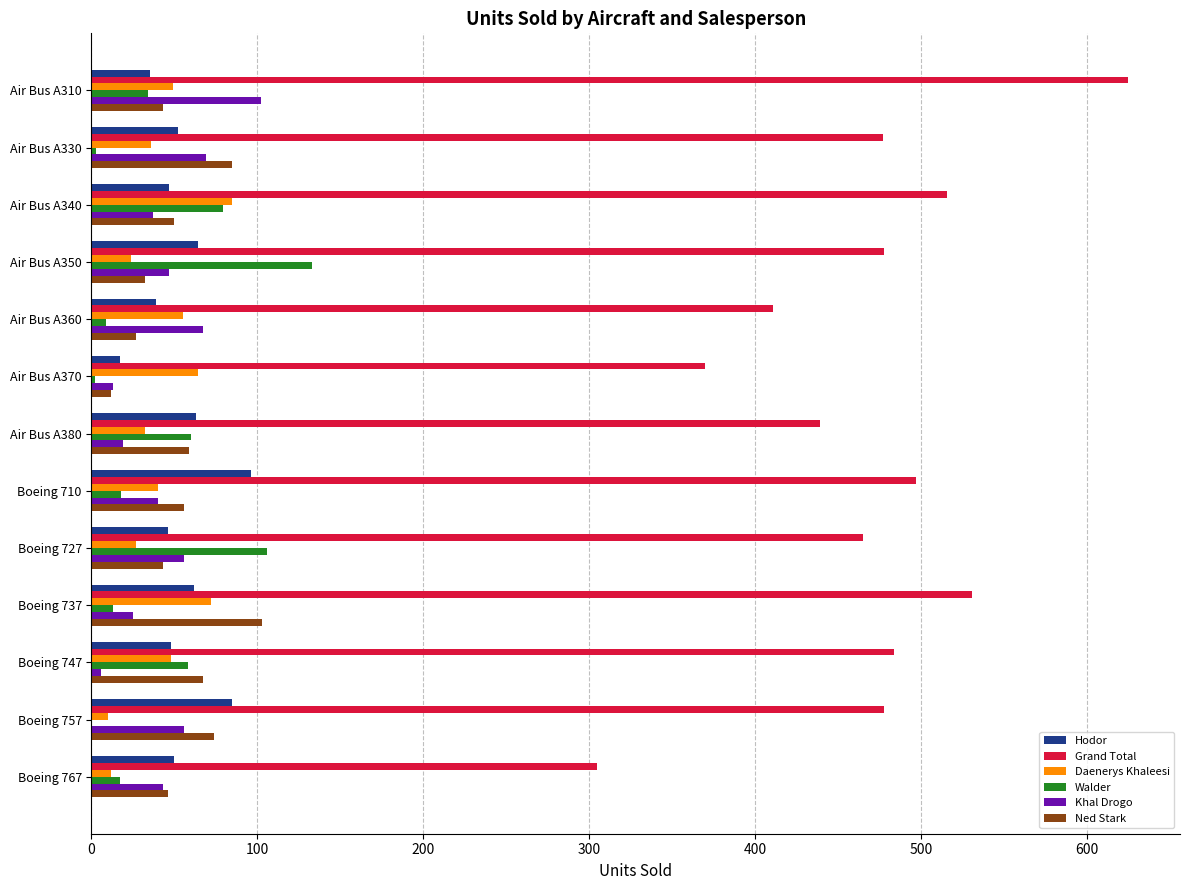

Which series changed the most between Air Bus A350 and Air Bus A370?

Walder